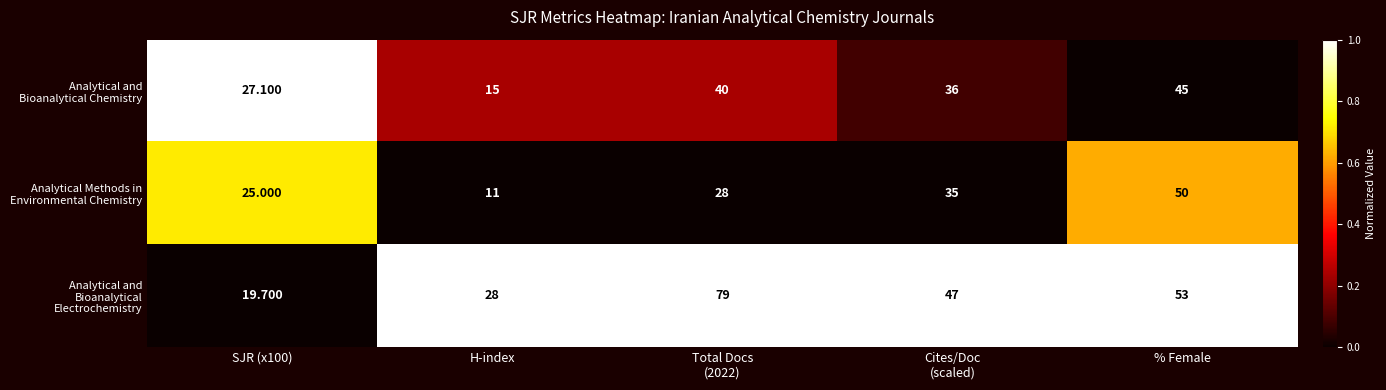

At Cites/Doc (scaled), list the series in order from smallest to largest.

Analytical Methods in Environmental Chemistry, Analytical and Bioanalytical Chemistry, Analytical and Bioanalytical Electrochemistry